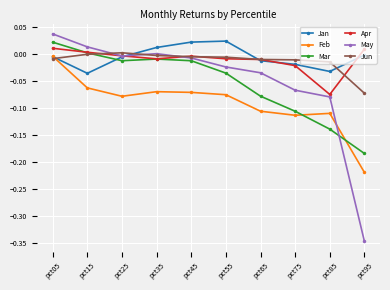

Is it true that May equals -0.2 at pct95?

False